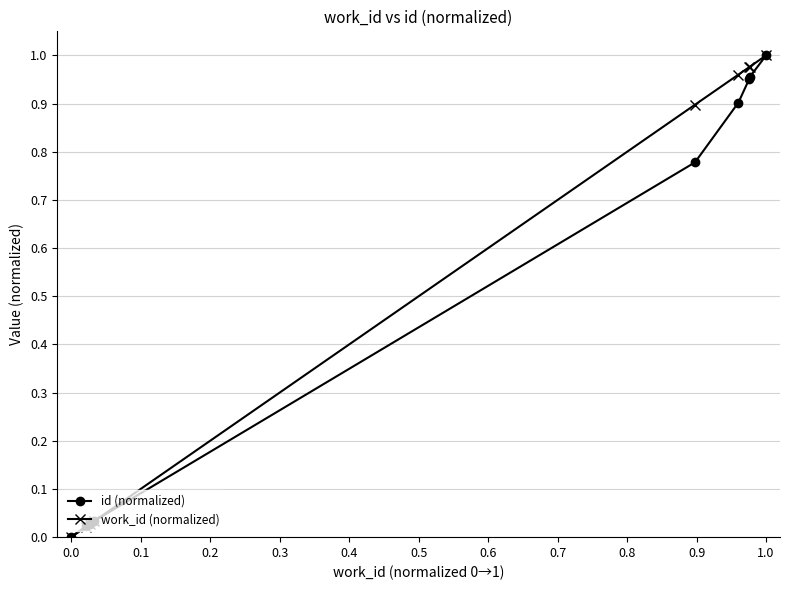

True or false: id (normalized) has more than 2 points higher than both neighbors.

False